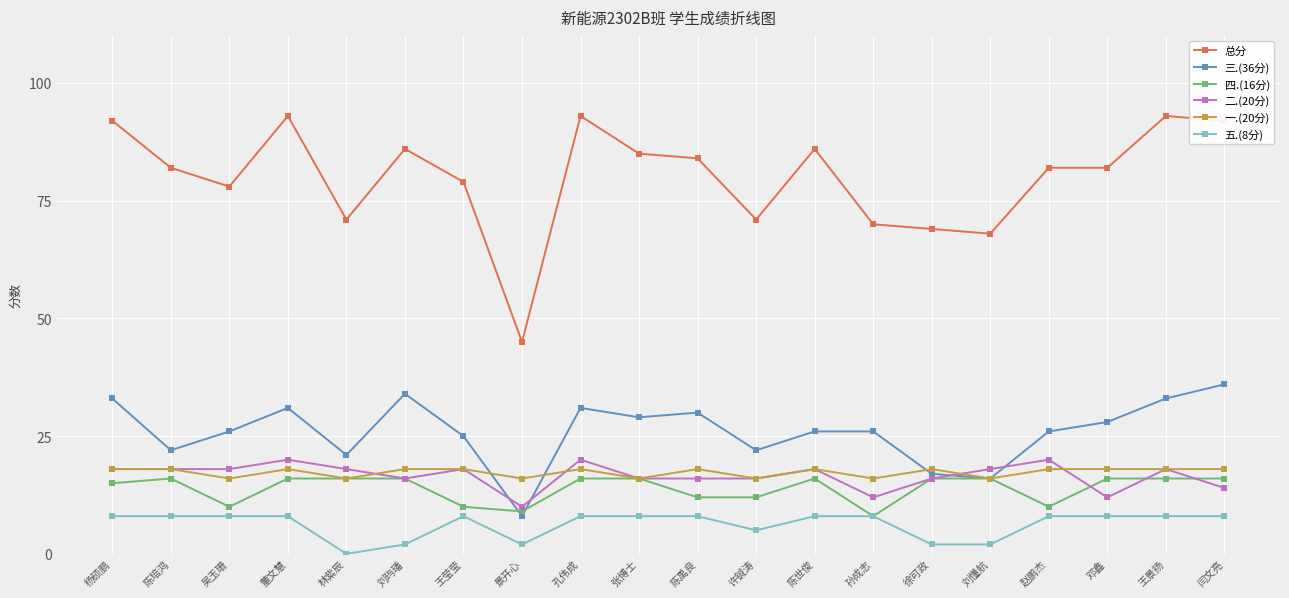

Where do 三.(36分) and 四.(16分) first cross each other?

王莹莹 and 景开心